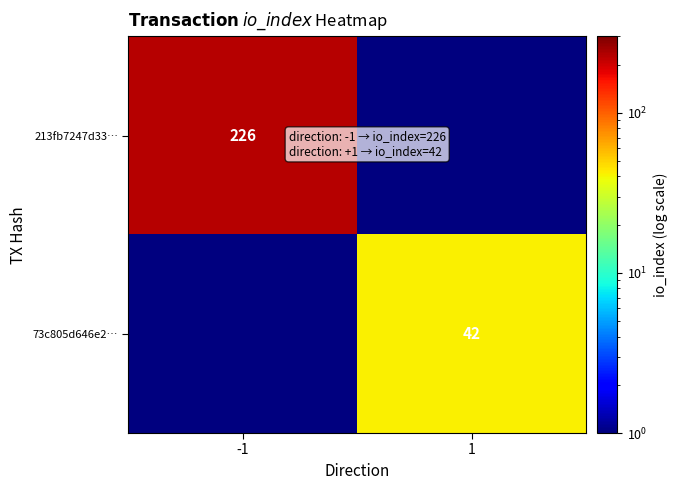

True or false: 213fb7247d33… has a value of 51.1 at -1.

False